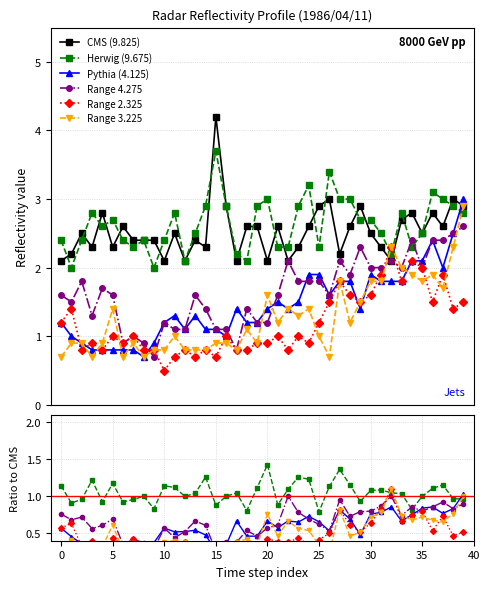

What are all the series names shown in the legend?

CMS (9.825), Herwig (9.675), Pythia (4.125), Range 4.275, Range 2.325, Range 3.225